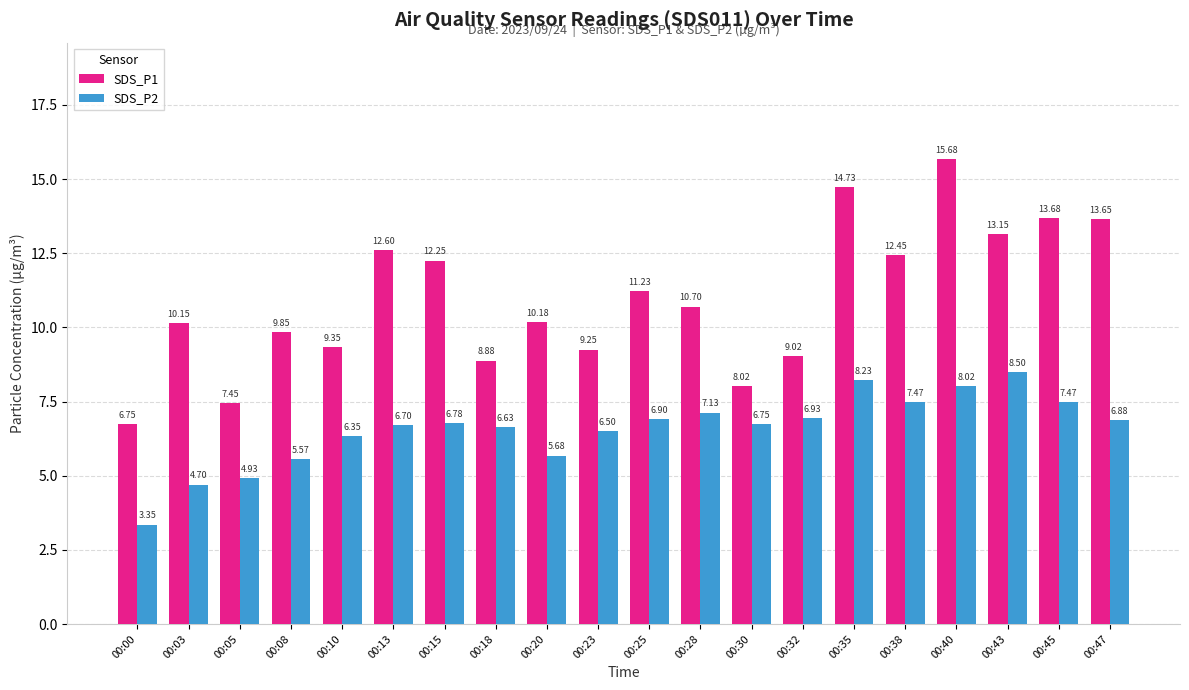

Which series has the largest total across all categories?

SDS_P1